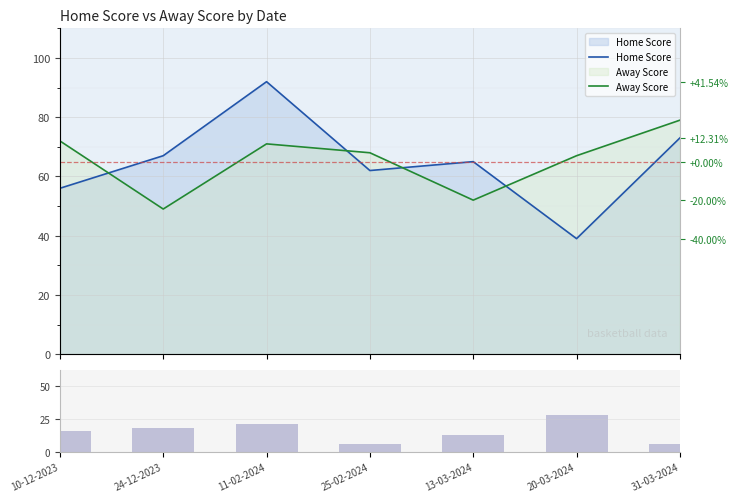

True or false: Score Diff has a value of 18 at 24-12-2023.

True